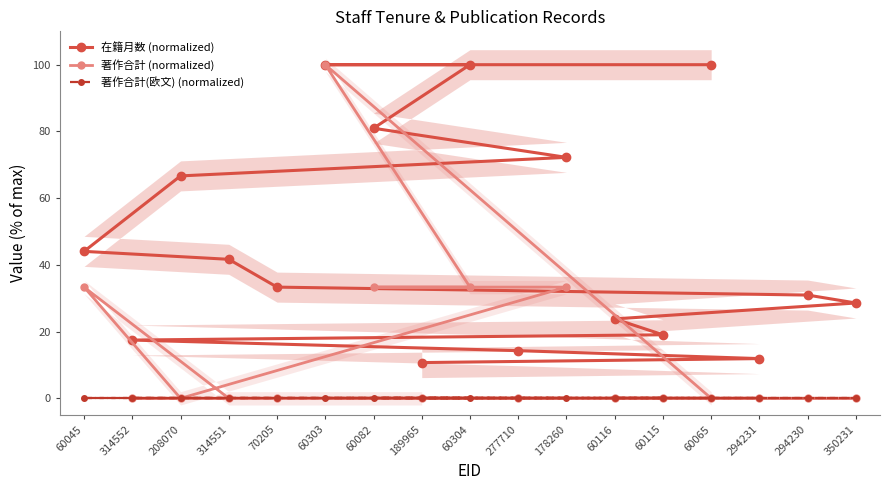

Rank the series at 294231 from lowest to highest value.

著作合計 (normalized), 著作合計(欧文) (normalized), 在籍月数 (normalized)